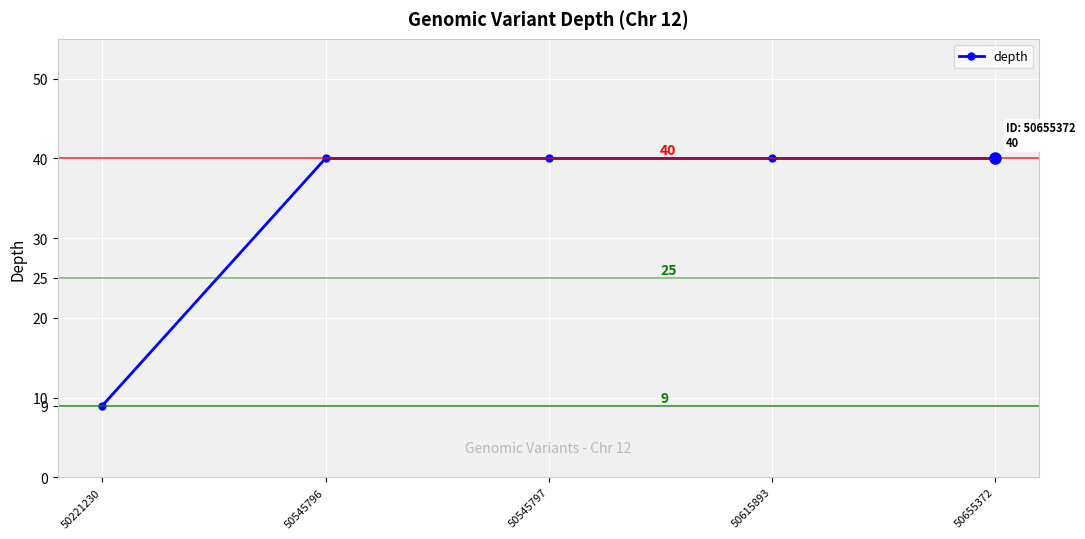

What is the average value?

34